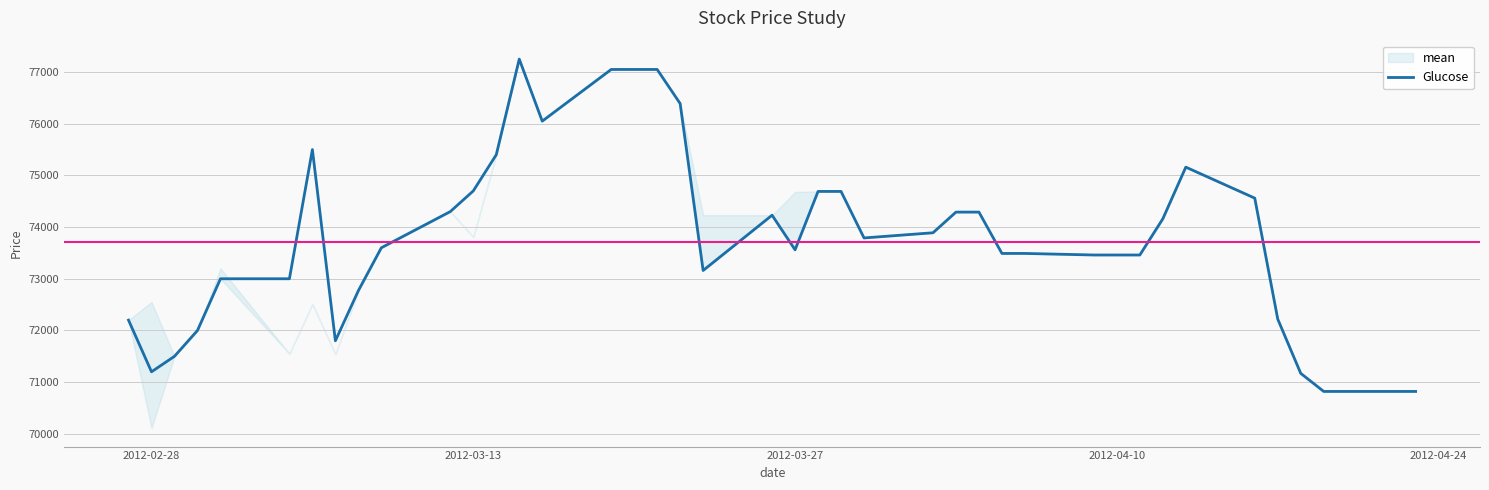

What is the minimum value for Glucose?

70820